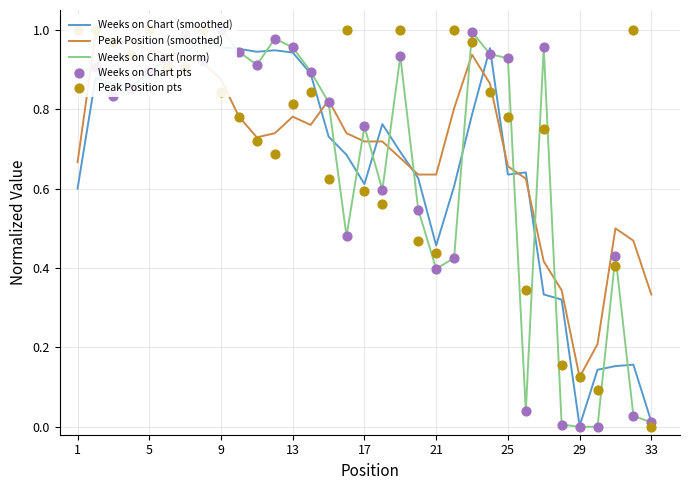

At how many categories does at least one series exceed 0?

33